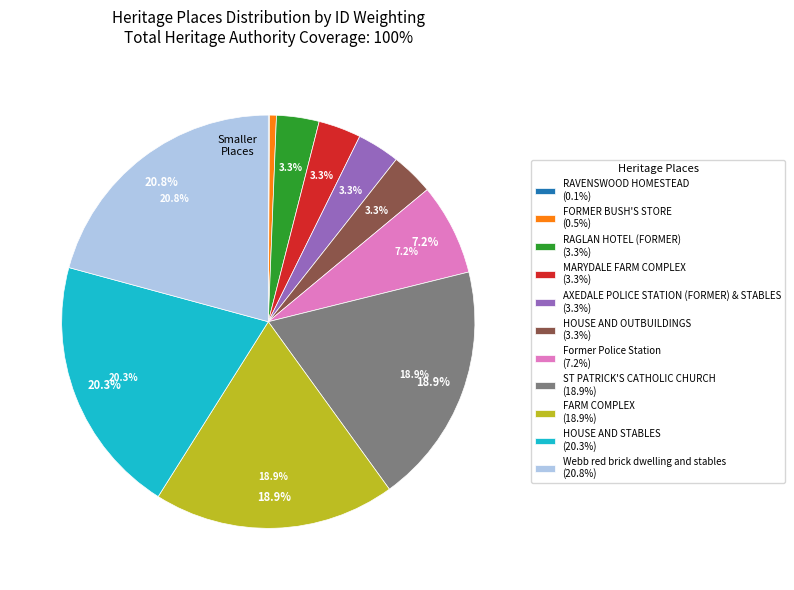

To the nearest percent, what portion does Former Police Station represent?

7%